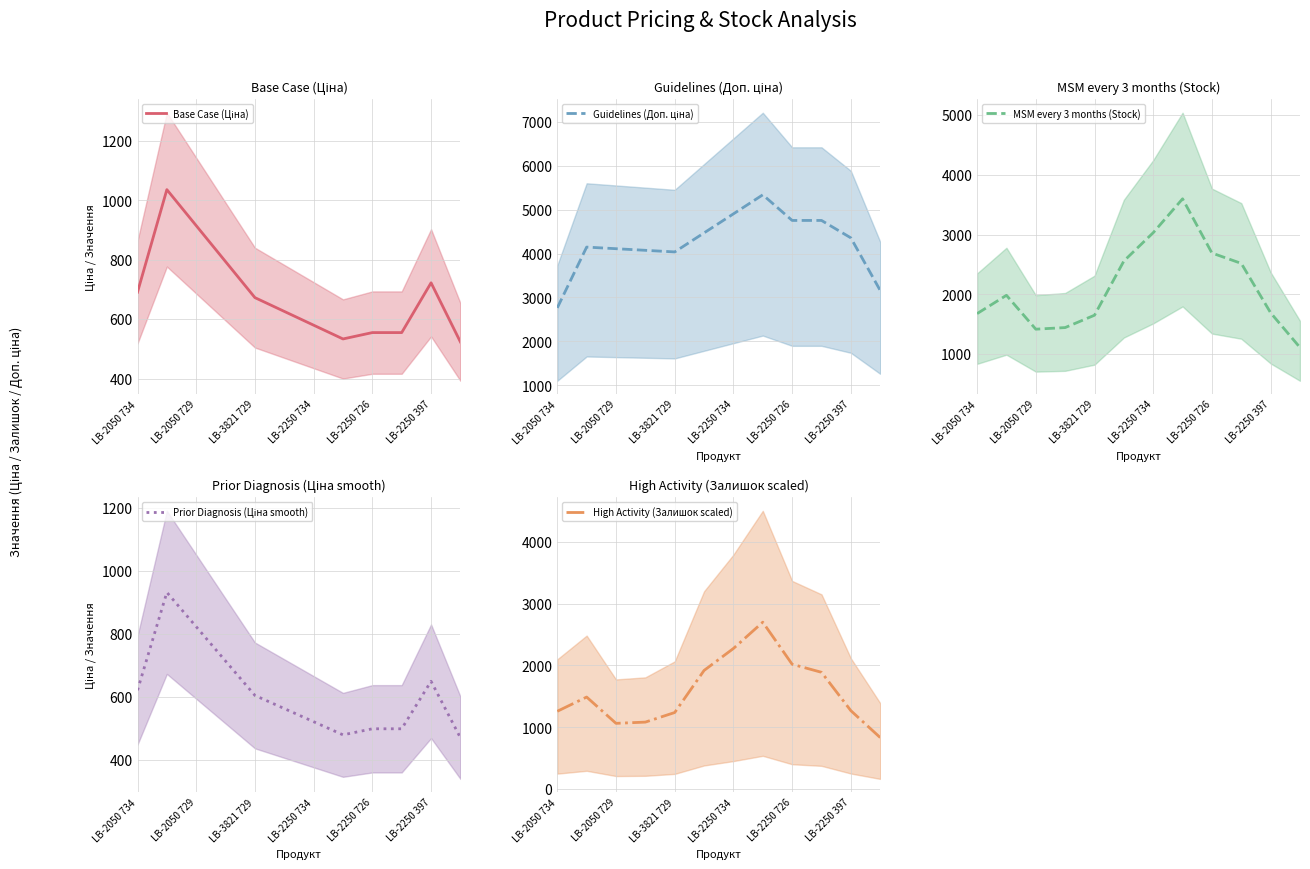

What is the difference between the MSM every 3 months (Stock) values at LB-2250 397 and LB-3821 729?

40.0